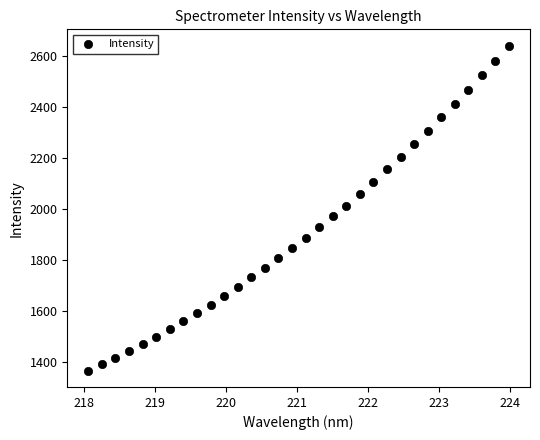

What is the range of Y values (max minus min)?

1273.9